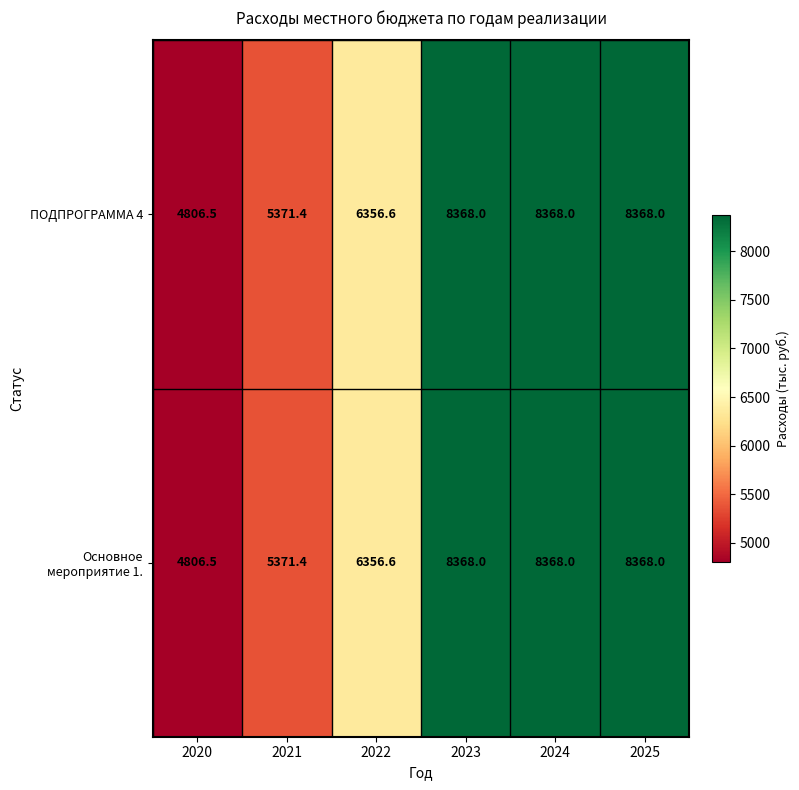

At how many categories does at least one series exceed 7424?

3